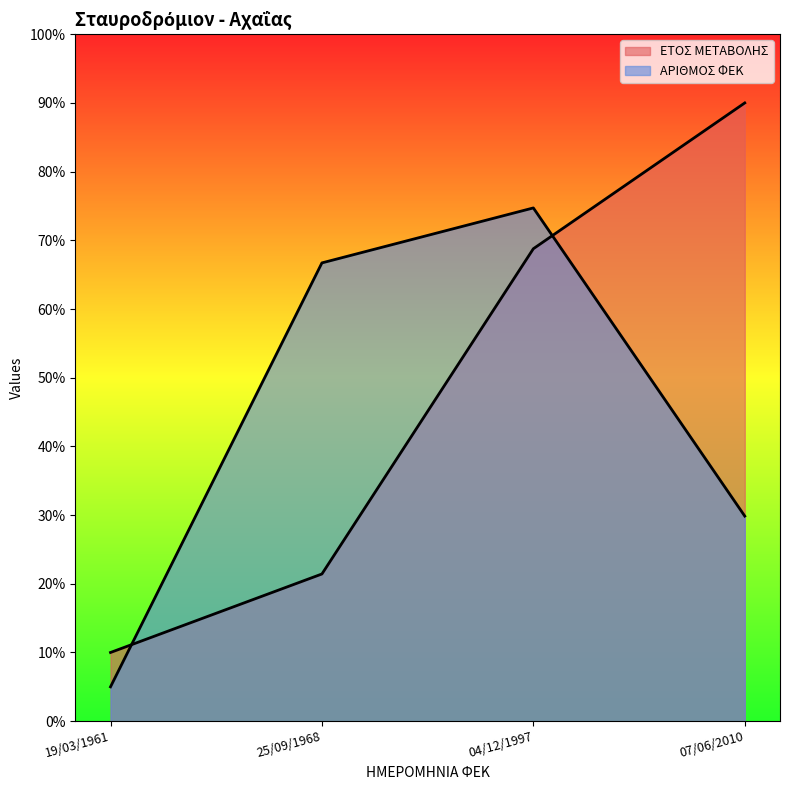

How many series are shown in this chart?

2